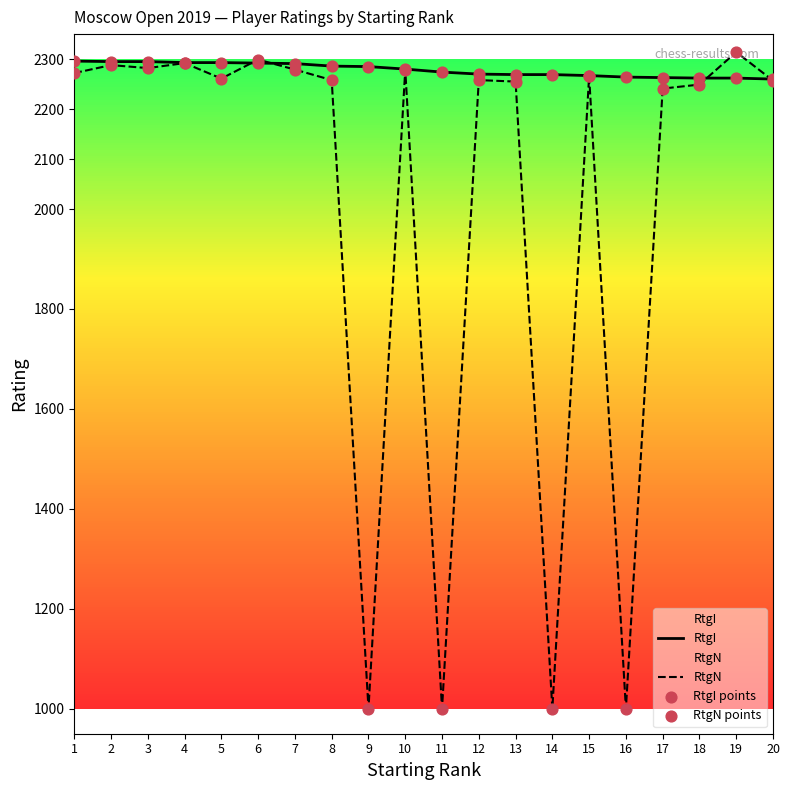

What are all the series names shown in the legend?

RtgI, RtgN, RtgI points, RtgN points